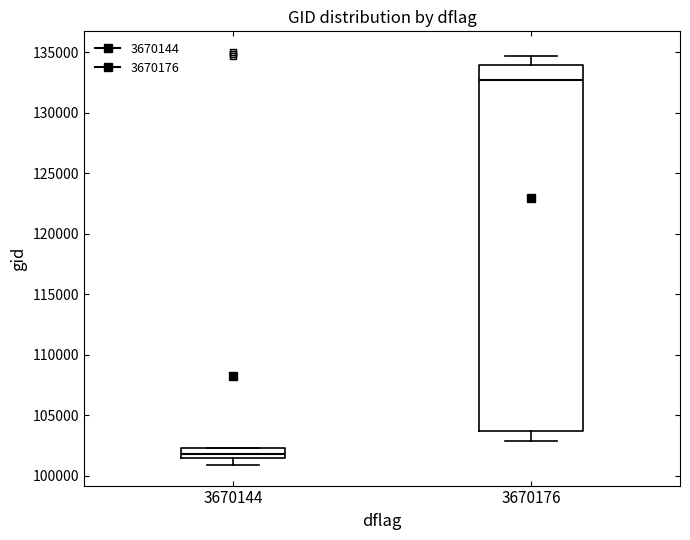

Which box's median line is the lowest?

3670144